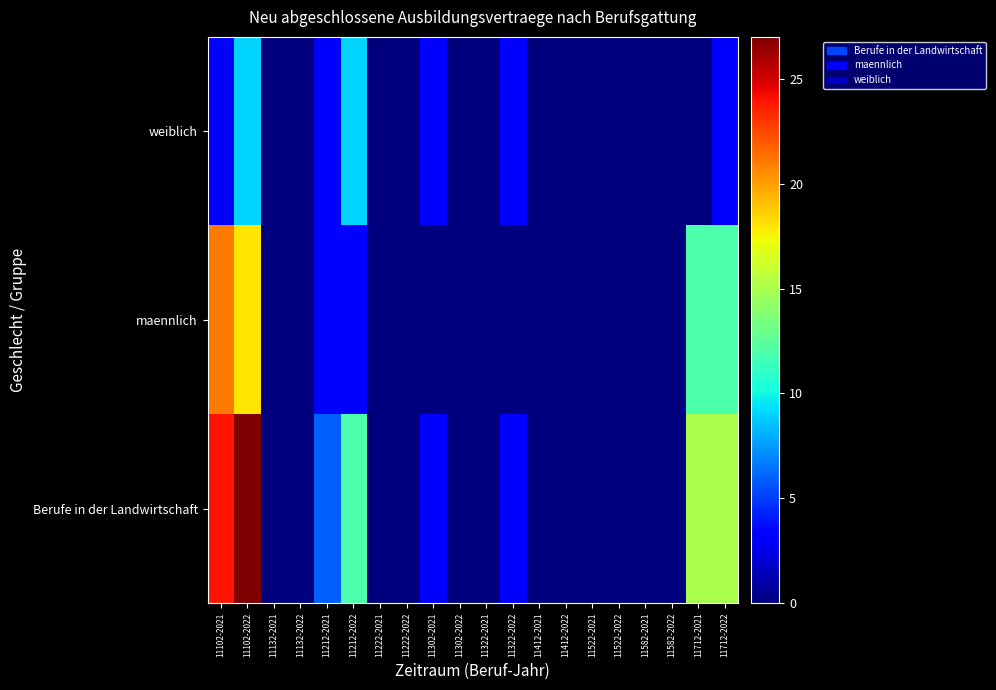

Count the number of data series in this chart.

3